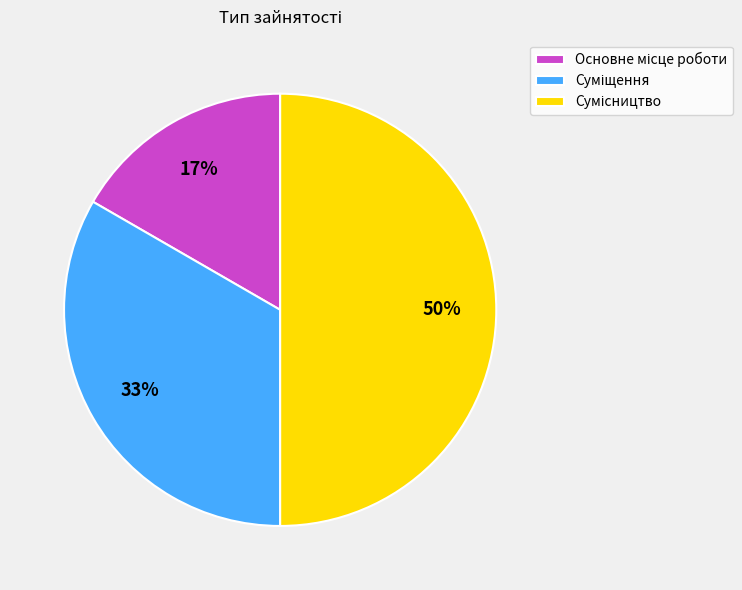

To the nearest percent, what is the average slice percentage?

33%